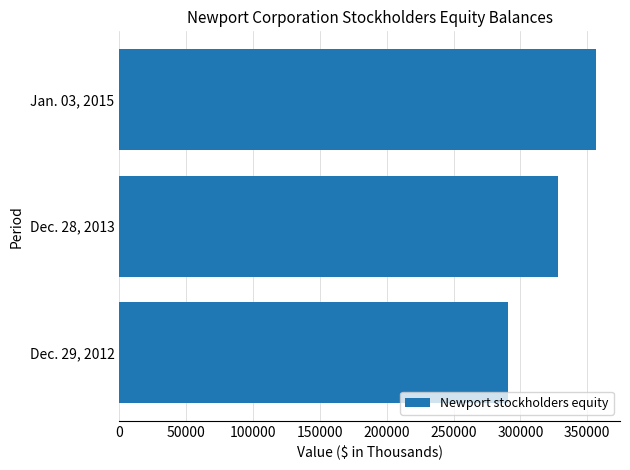

The value at Dec. 28, 2013 is 328377. True or false?

True